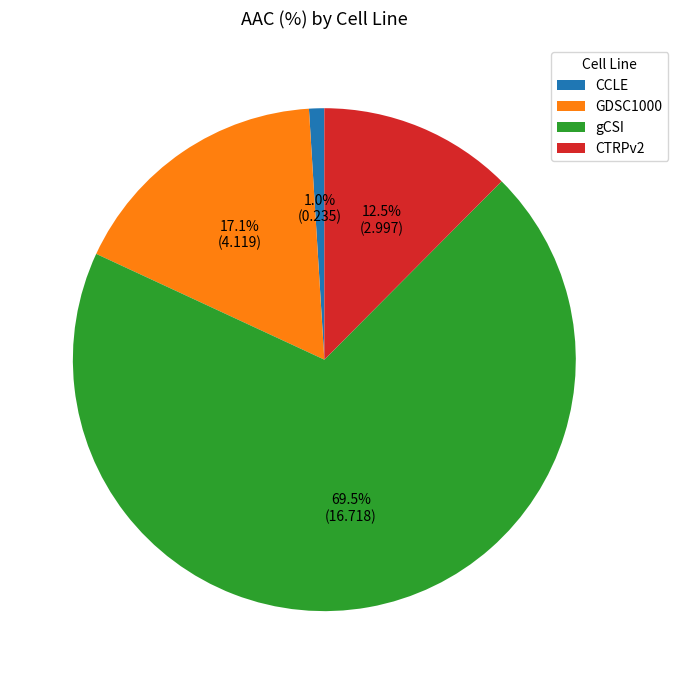

Rank the categories by value from highest to lowest.

gCSI, GDSC1000, CTRPv2, CCLE